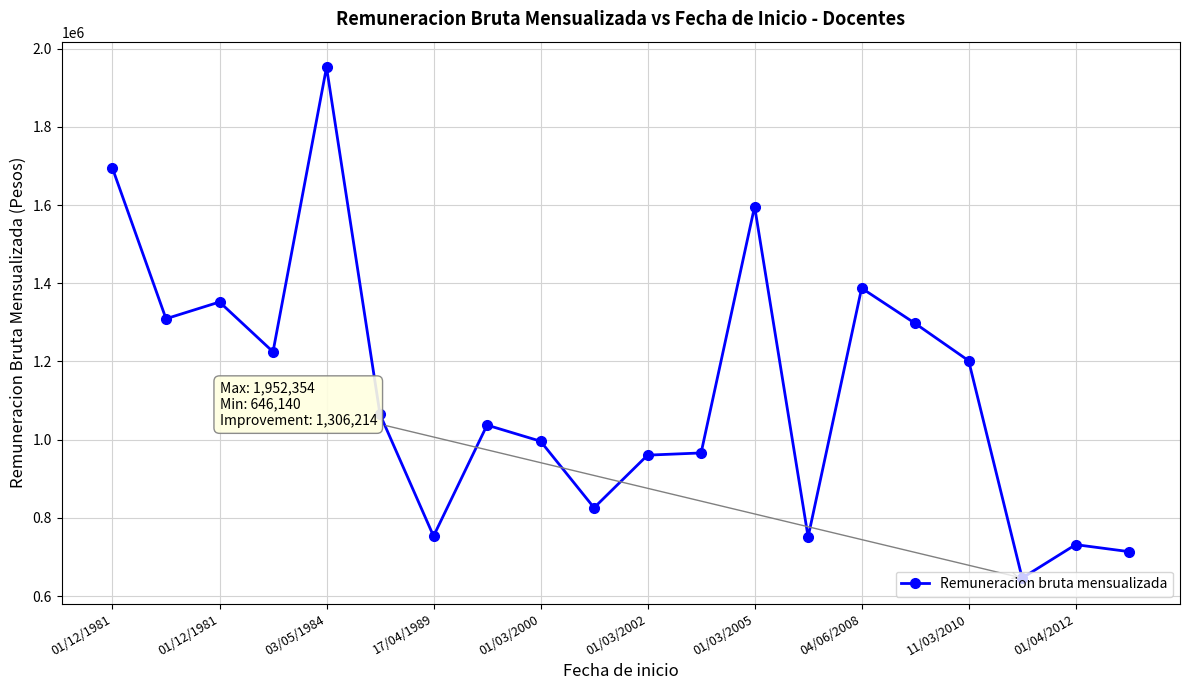

What is the value of the 4th point from the left?

1224666